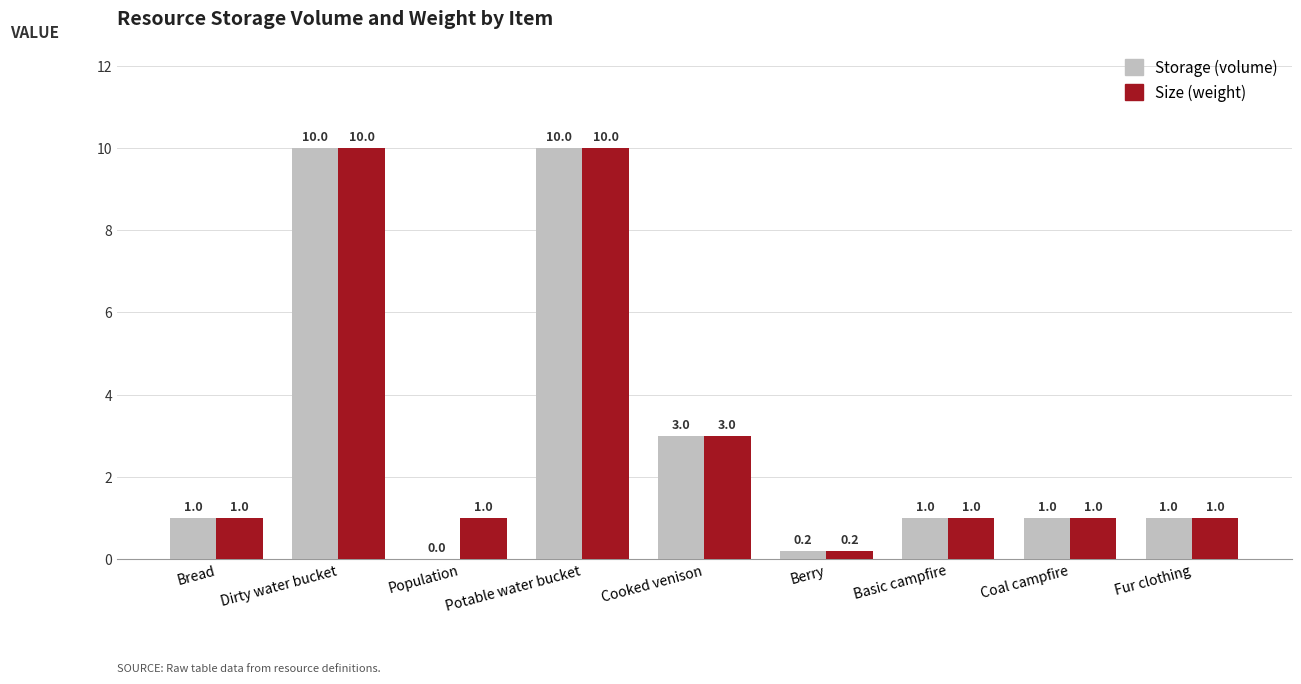

What is the greatest value displayed?

10.0